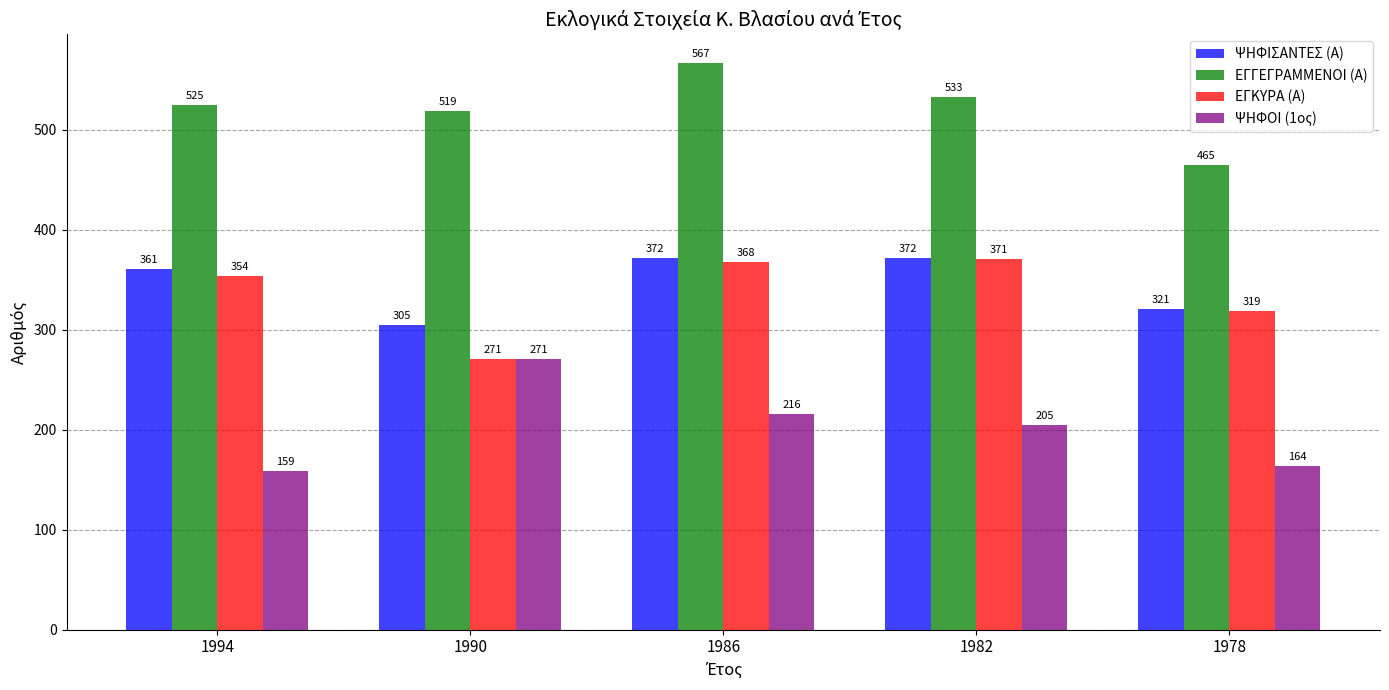

What is the sum of all ΕΓΚΥΡΑ (Α) values?

1683